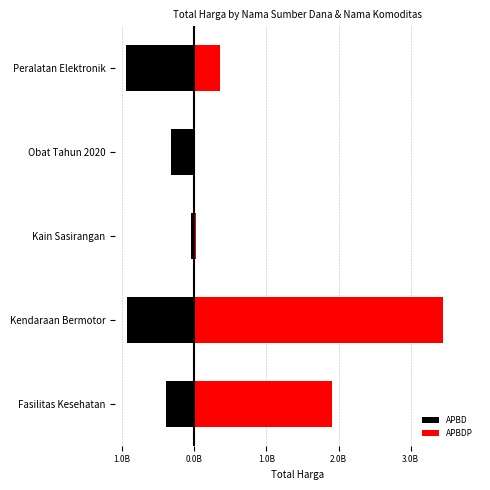

How many data points in APBD are above -384885840?

2